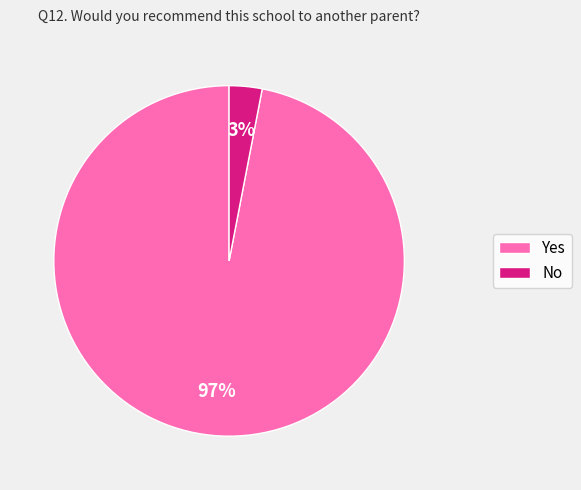

What is the smallest slice in the pie chart?

No